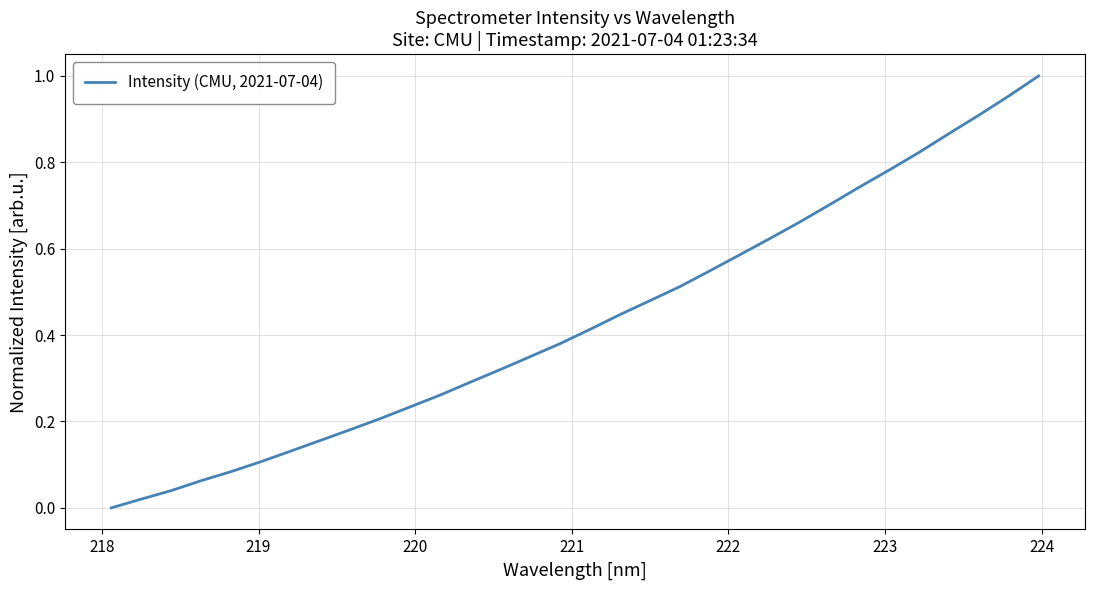

How many lines are shown in the chart?

1